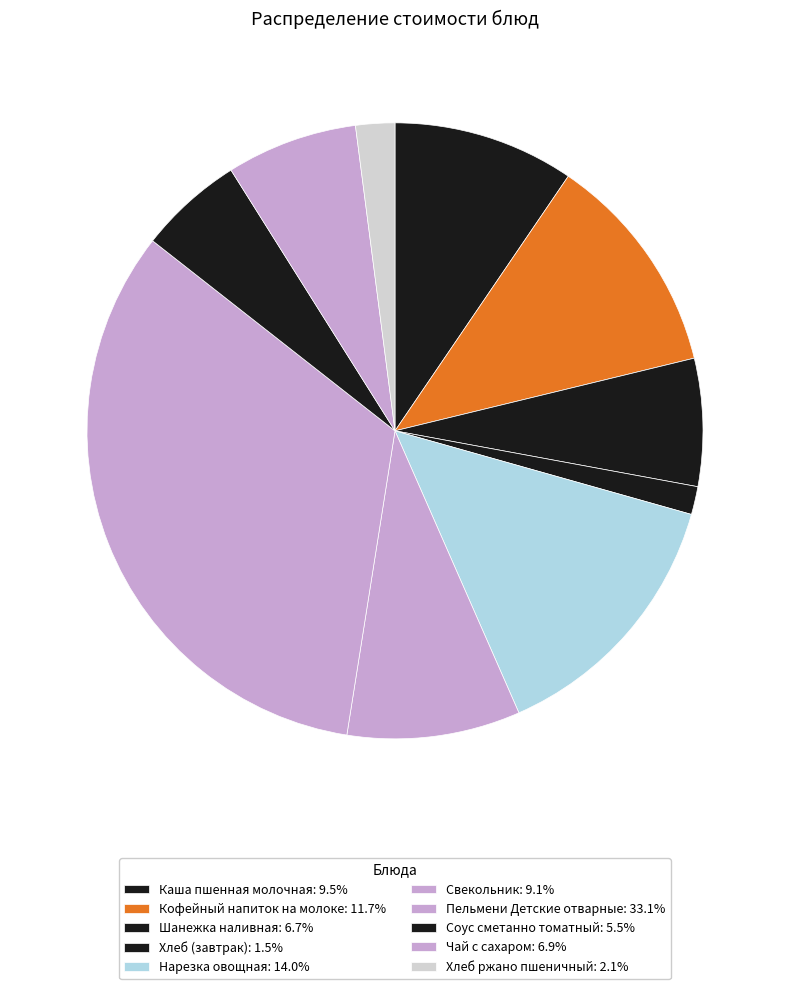

Rank the categories by value from highest to lowest.

Пельмени Детские отварные, Нарезка овощная, Кофейный напиток на молоке, Каша пшенная молочная, Свекольник, Чай с сахаром, Шанежка наливная, Соус сметанно томатный, Хлеб ржано пшеничный, Хлеб (завтрак)